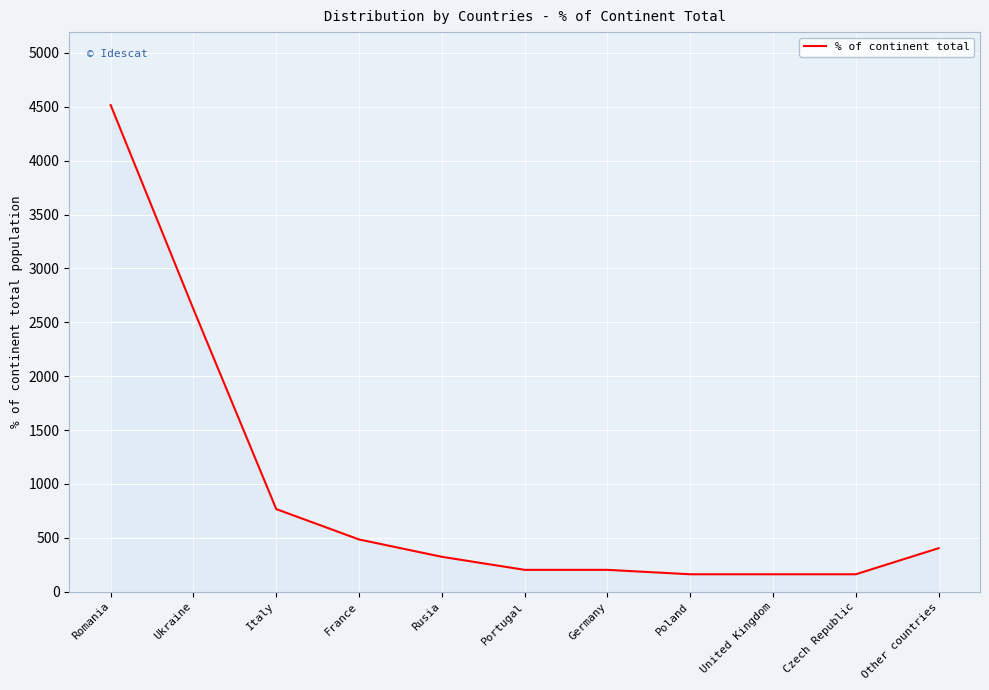

What is the change in value from France to Rusia?

-161